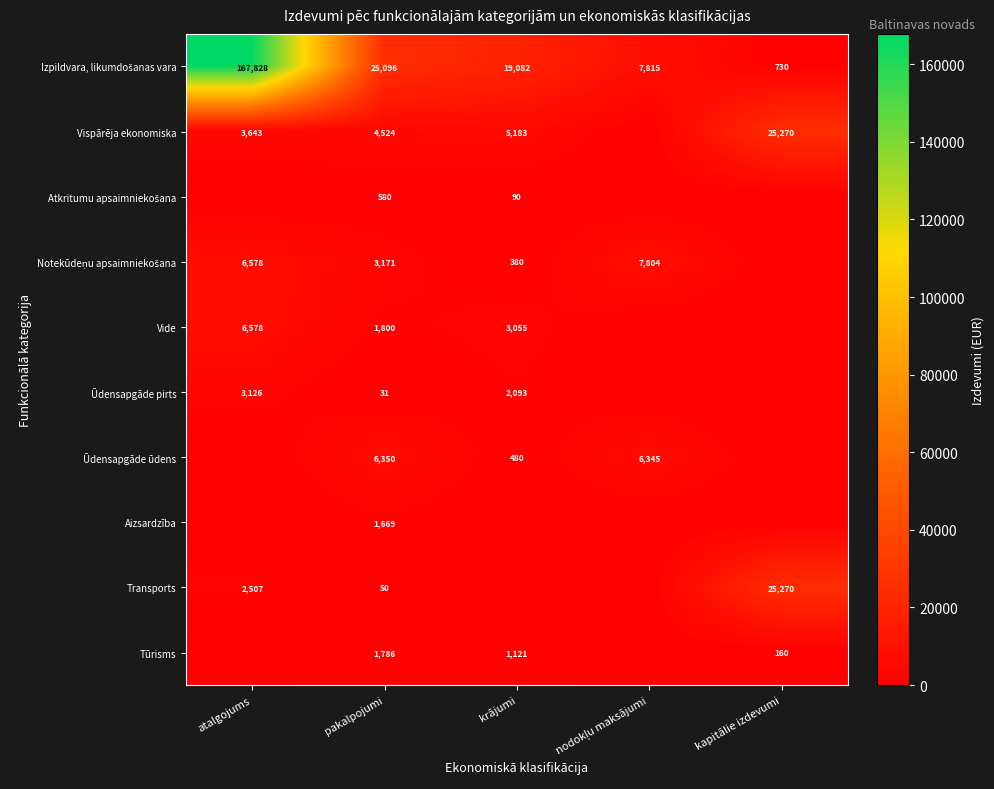

What is the difference between the Vide values at pakalpojumi and atalgojums?

4778